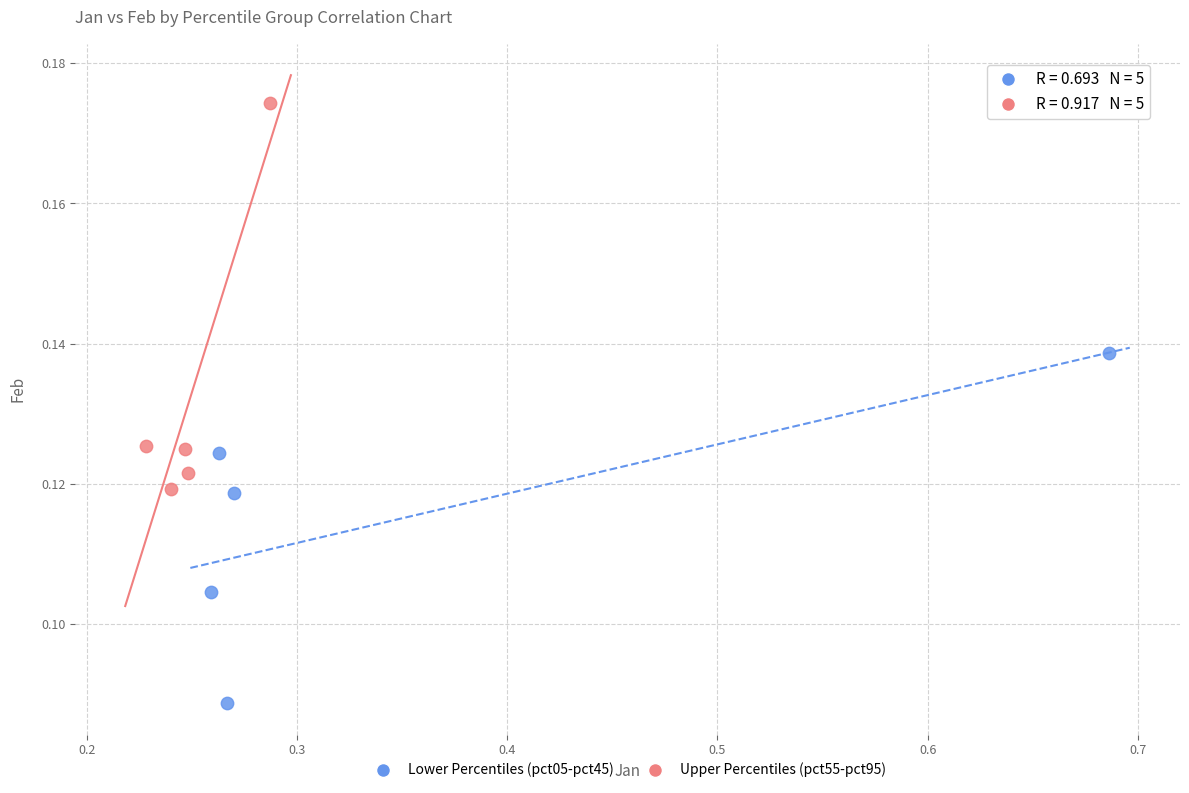

Which series contains the highest Y value?

Upper Percentiles (pct55-pct95)